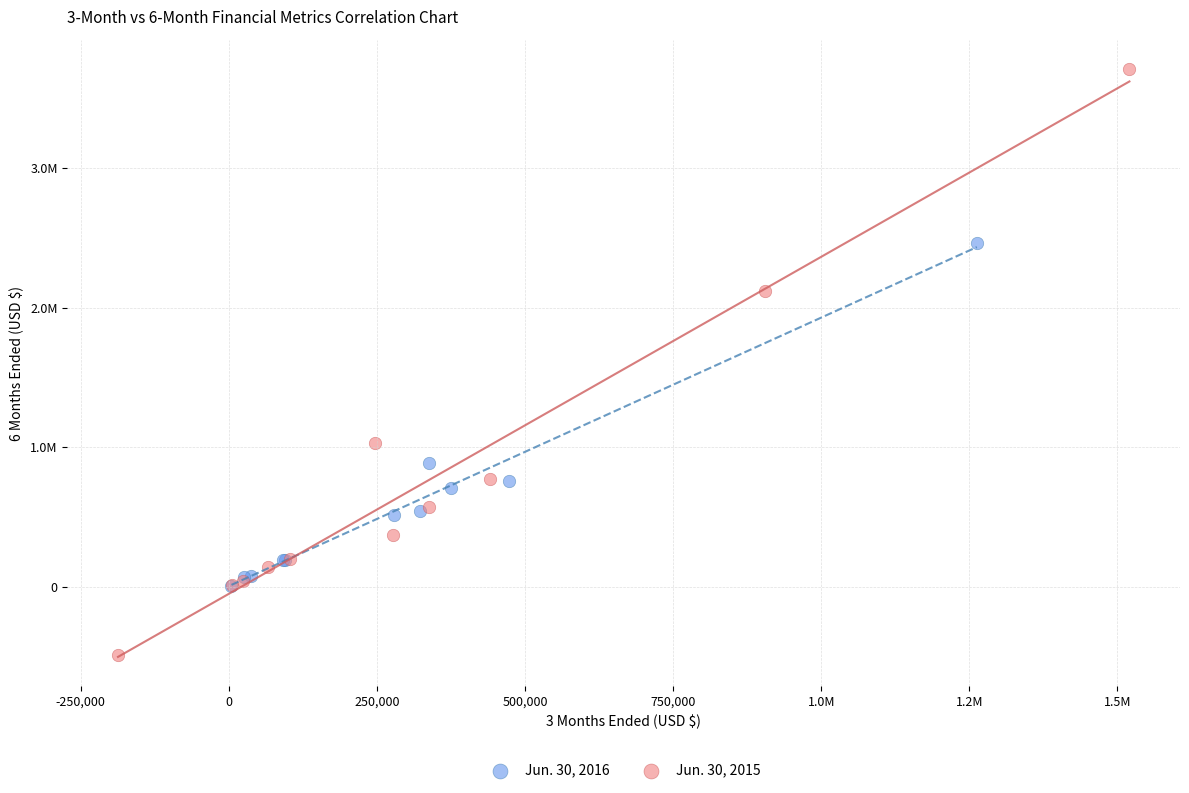

Which series reaches the minimum Y coordinate?

Jun. 30, 2015